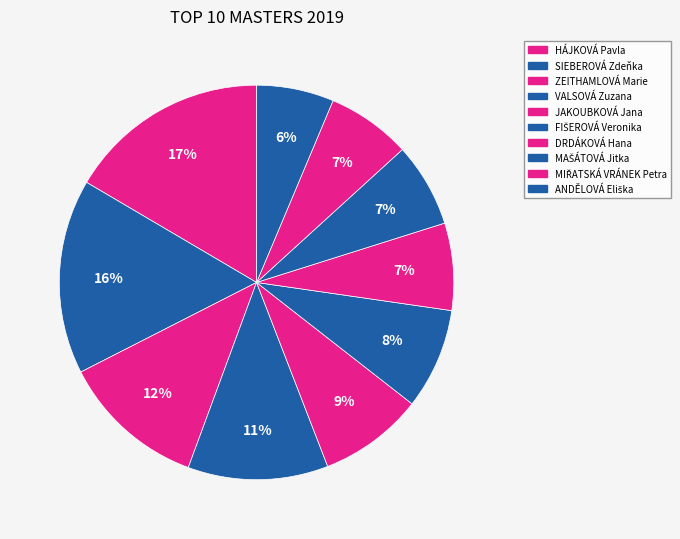

Is it true that ZEITHAMLOVÁ Marie is 12% of the pie?

True